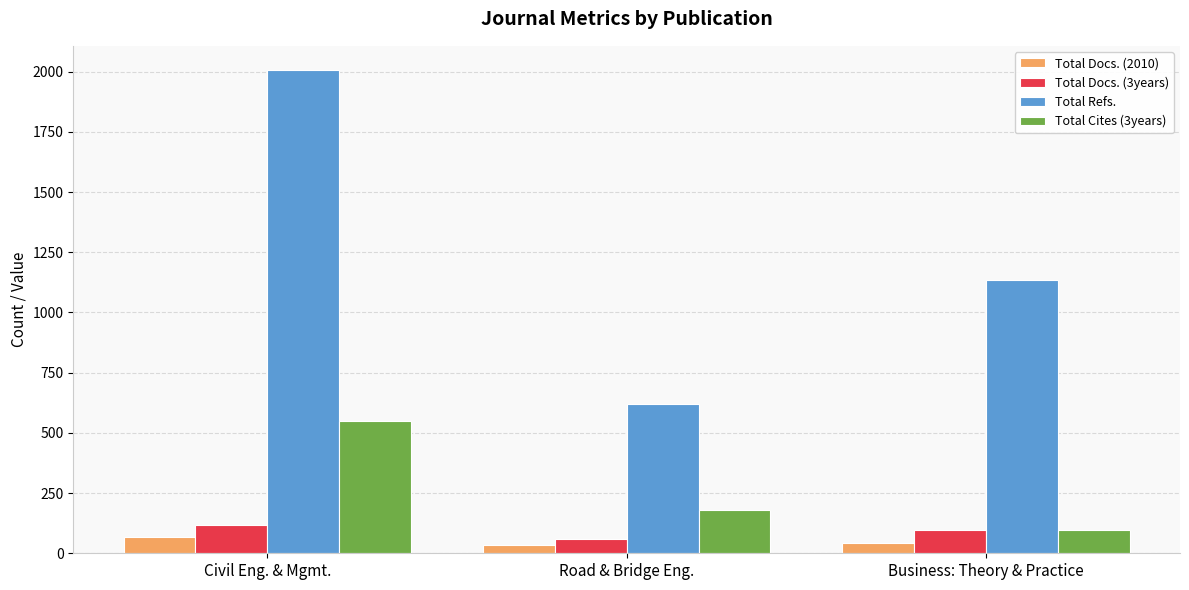

Which series has the largest range (max minus min)?

Total Refs.